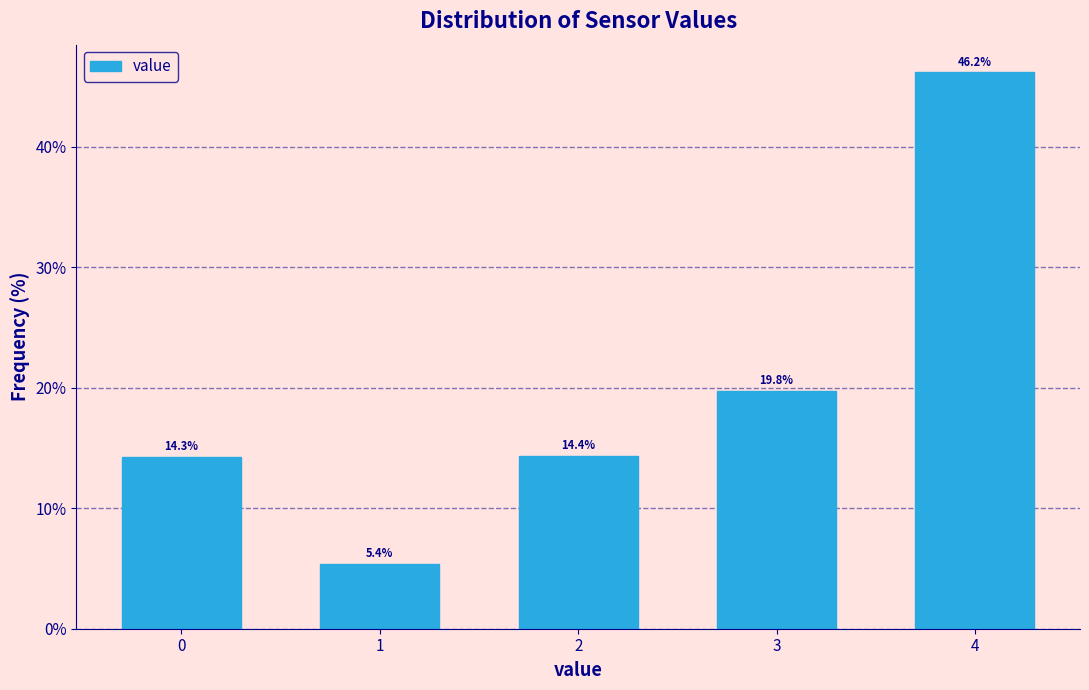

Reading left to right, what are all the values shown in this chart?

0=14.3	1=5.4	2=14.4	3=19.8	4=46.2